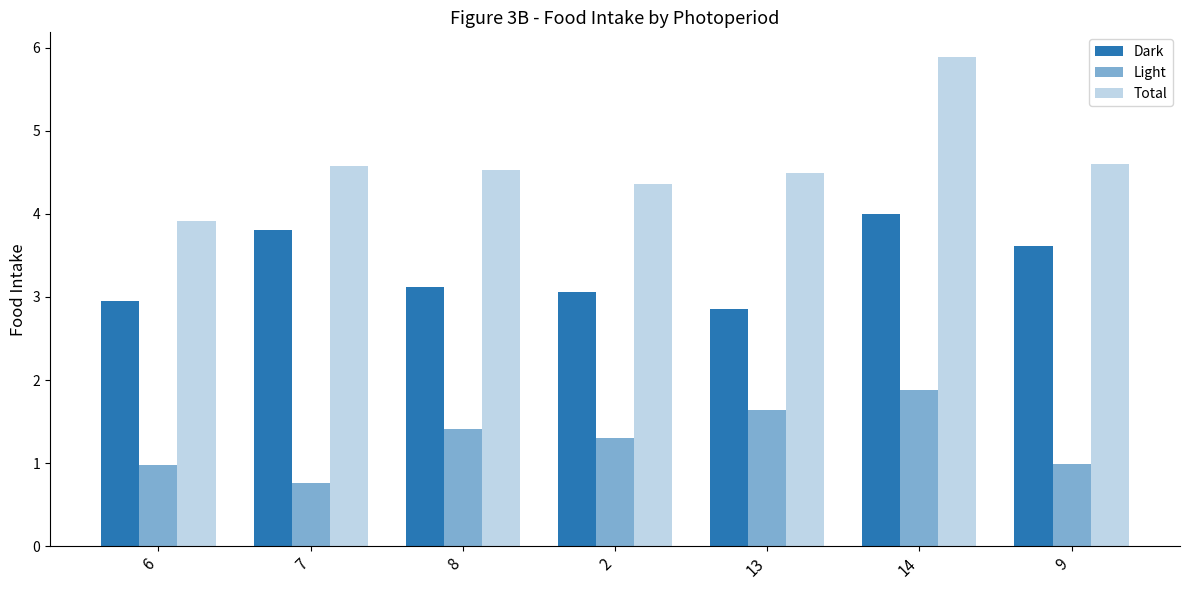

Is the value of Total at 7 greater than the value of Light at 8?

Yes